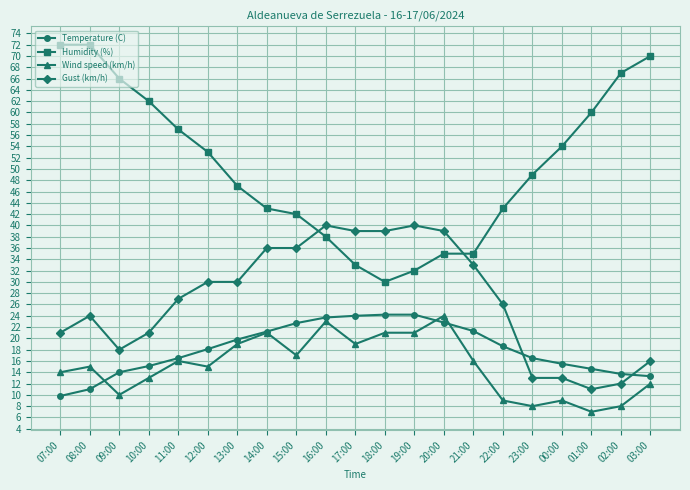

The value of Wind speed (km/h) at 01:00 is 7.0. True or false?

True